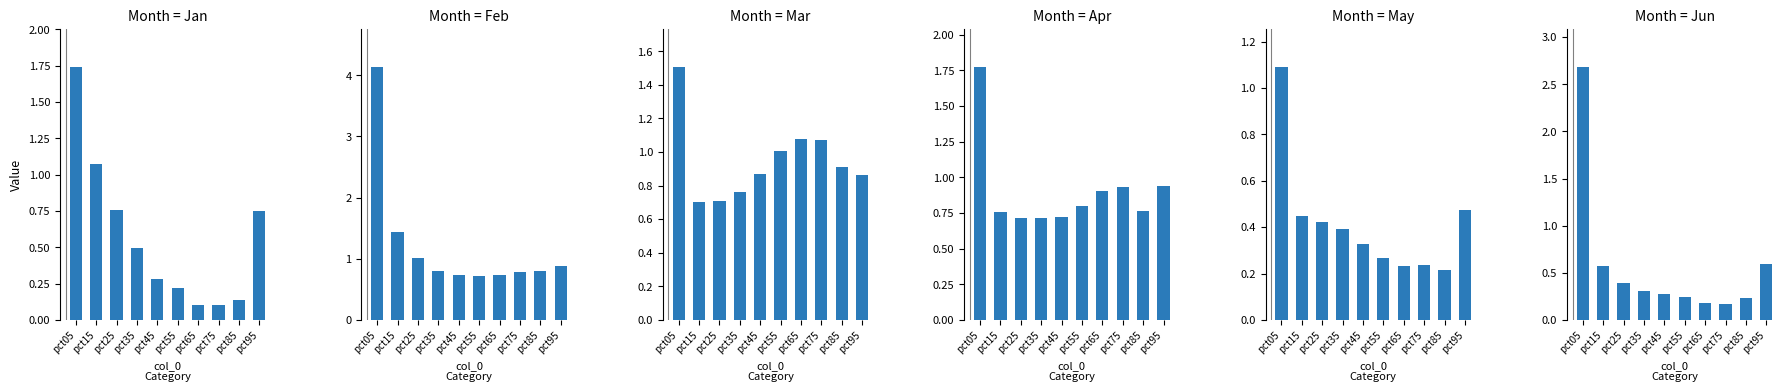

Rank the categories by Jan value from lowest to highest.

pct65, pct75, pct85, pct55, pct45, pct35, pct95, pct25, pct15, pct05